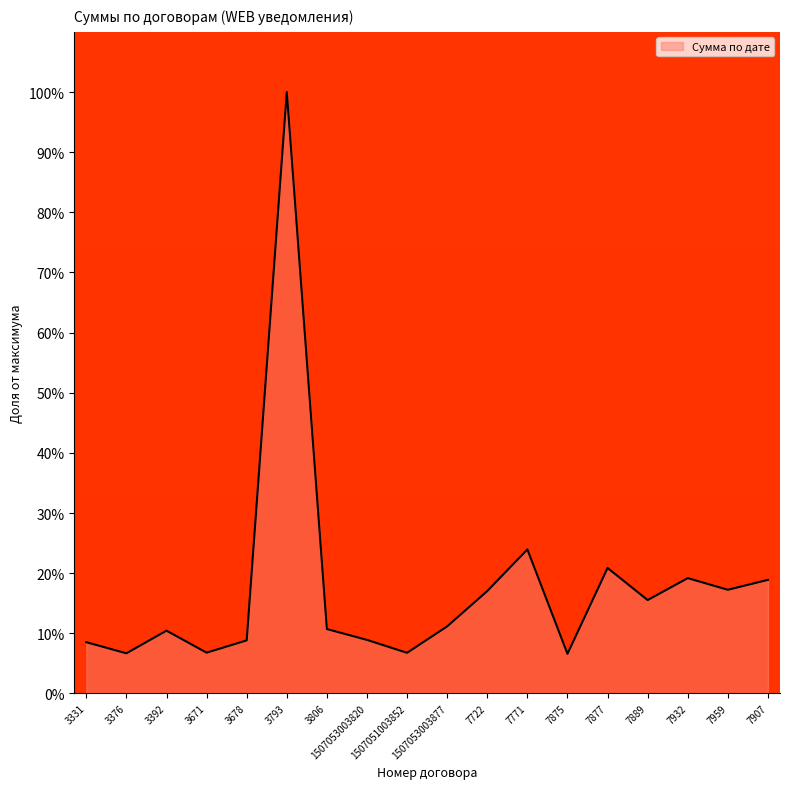

Is it true that the value at 7959 is 17.2?

True